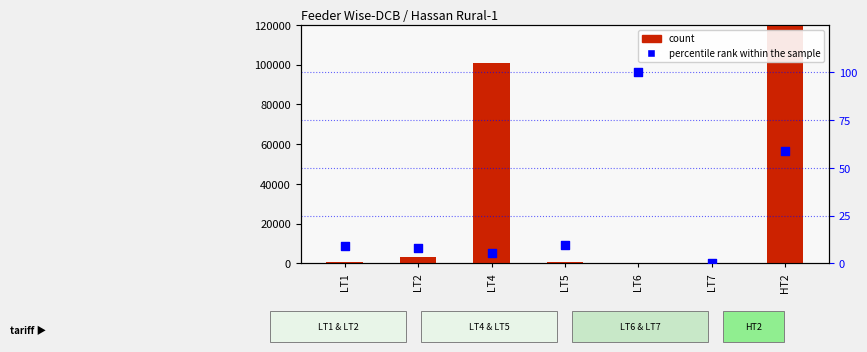

Is the value of percentile rank within the sample at LT6 greater than the value of count at LT5?

No